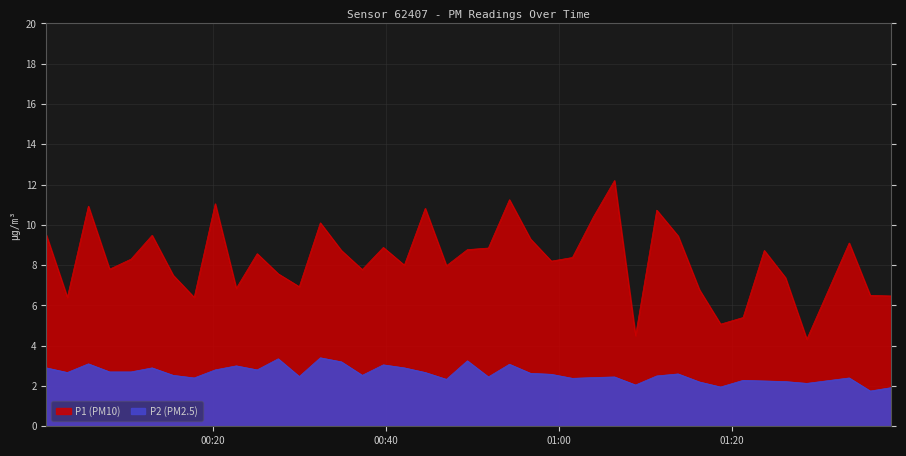

True or false: P2 has a value of 4.1 at 22.

False